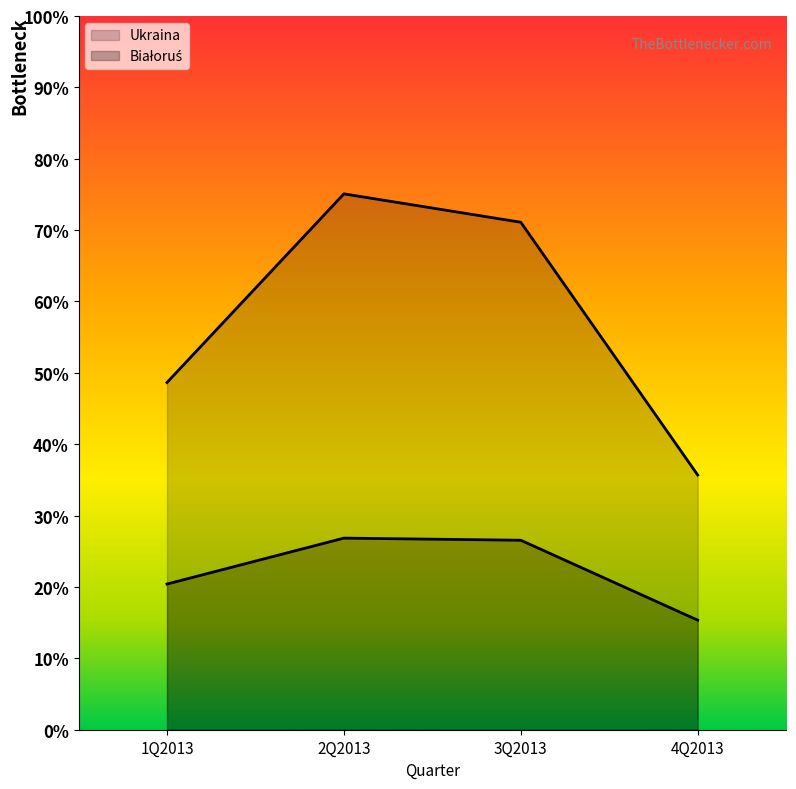

Reading left to right, transcribe all the data shown in this chart.

Ukraina: 26757	41294	39108	19630
Białoruś: 11227	14766	14602	8444